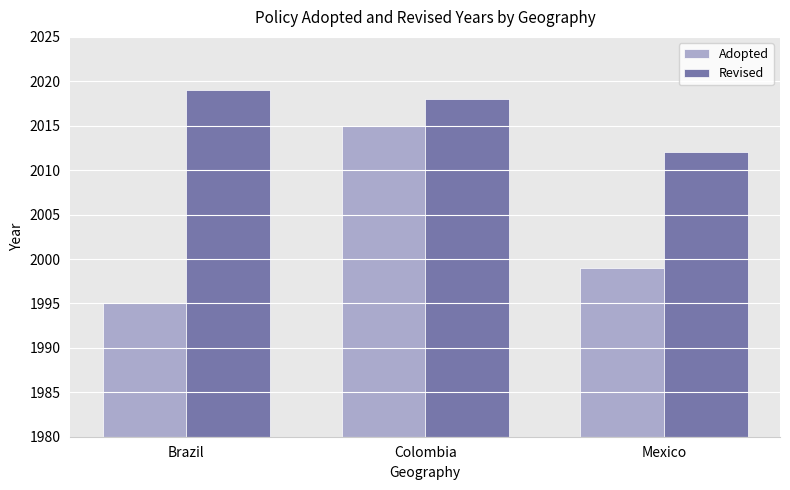

At which label does Revised reach its minimum?

Mexico